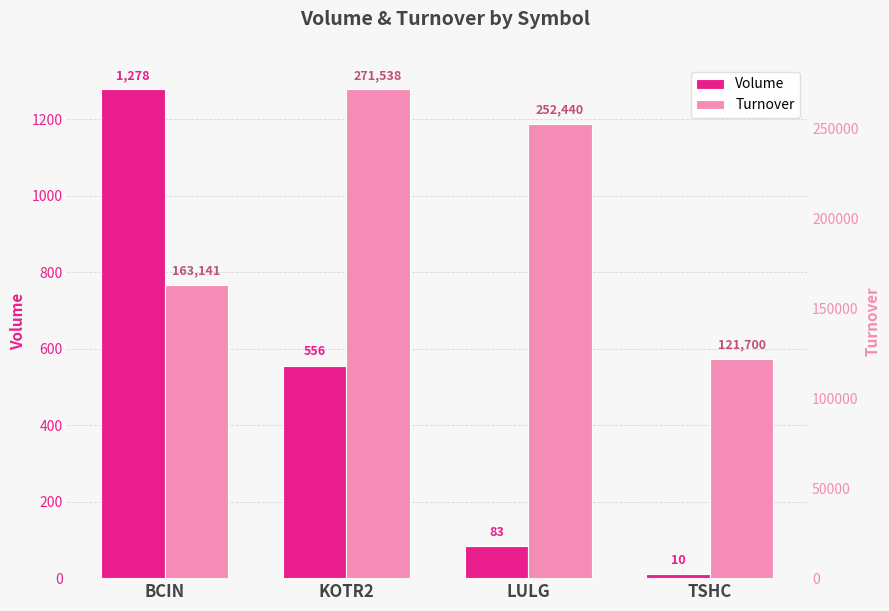

What is the difference between the second highest and second lowest values in the Turnover series?

89299